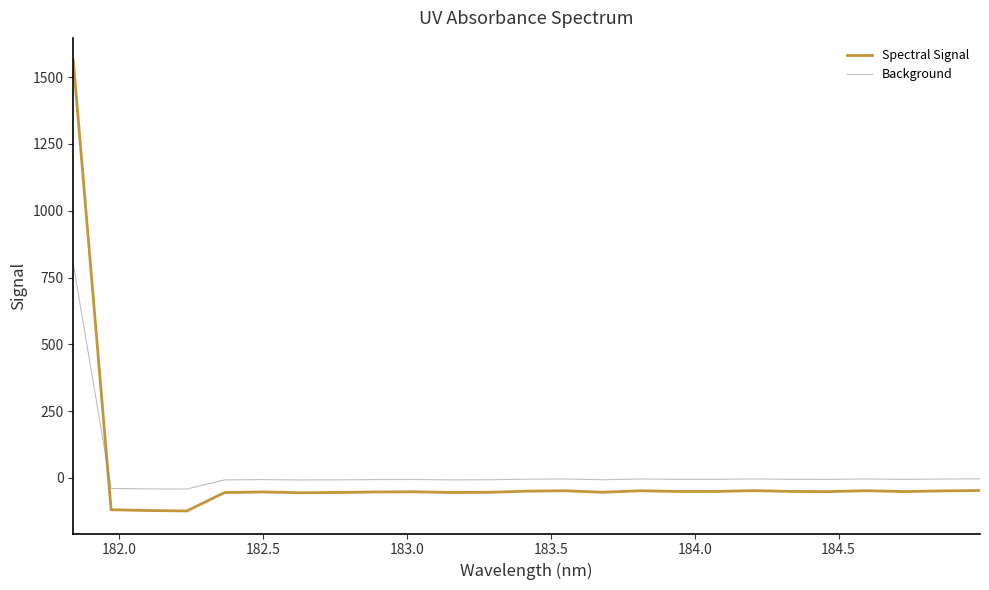

Which series has the largest range (max minus min)?

Spectral Signal